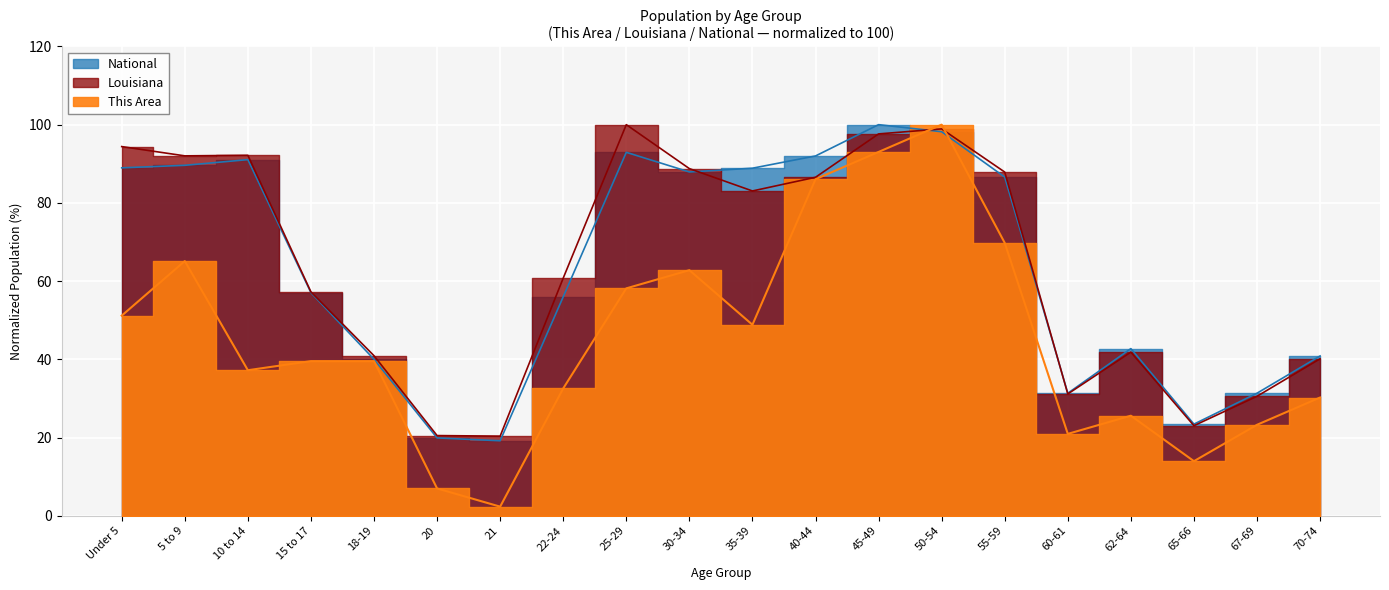

Read the This Area value at 62-64.

25.6